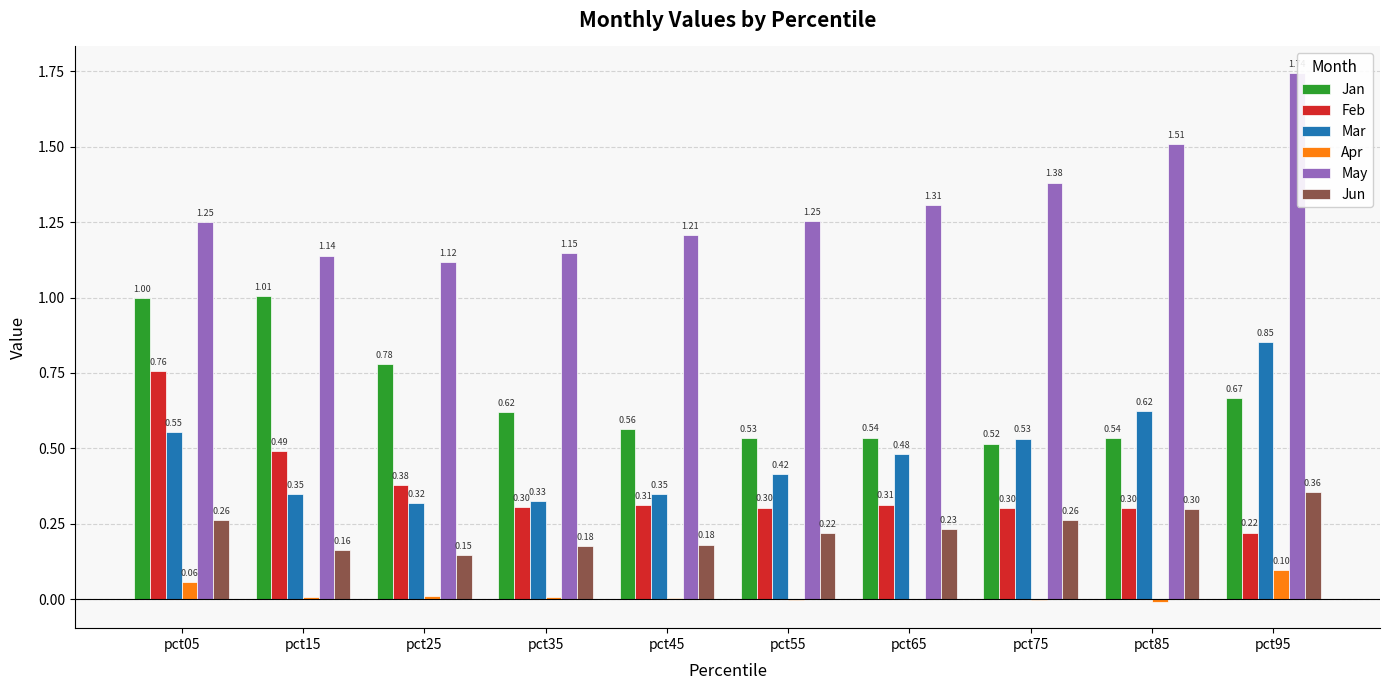

What are all the series names shown in the legend?

Jan, Feb, Mar, Apr, May, Jun